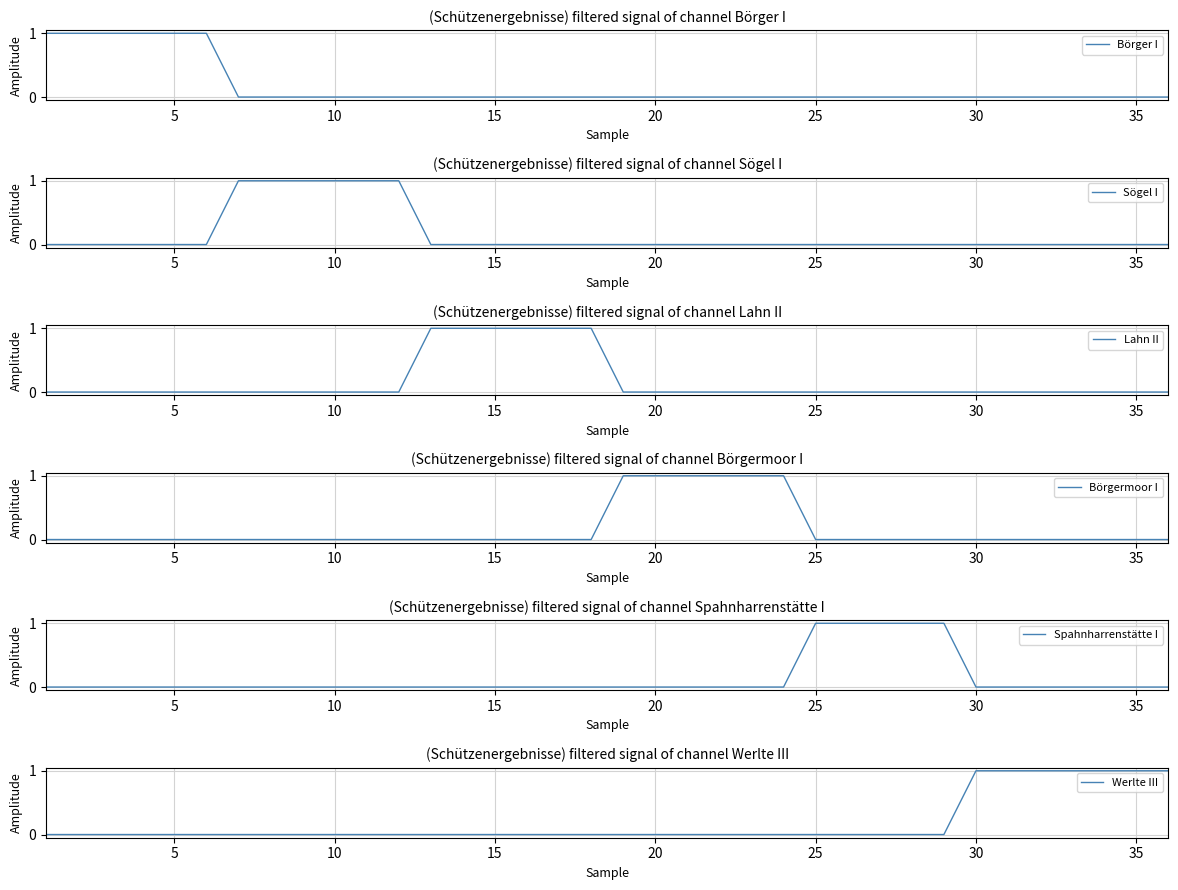

What is the spread (max minus min) of values at 30?

1